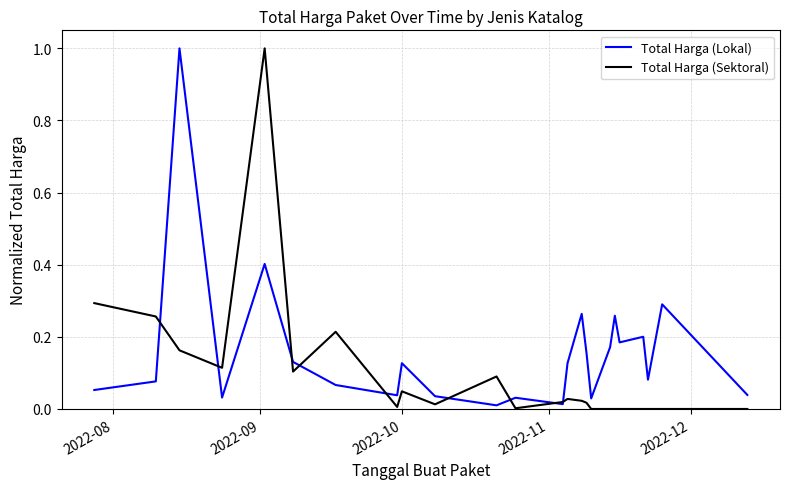

How many lines are shown in the chart?

2